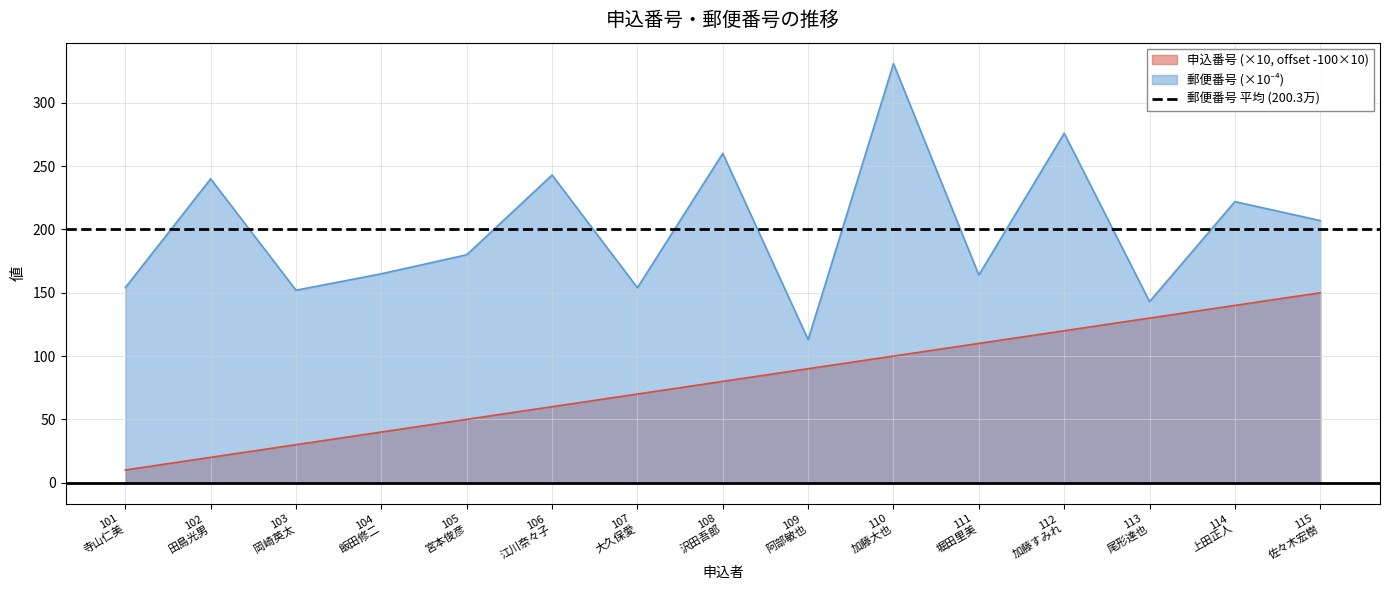

What is the difference between the maximum and minimum values in the 郵便番号 series?

218.0